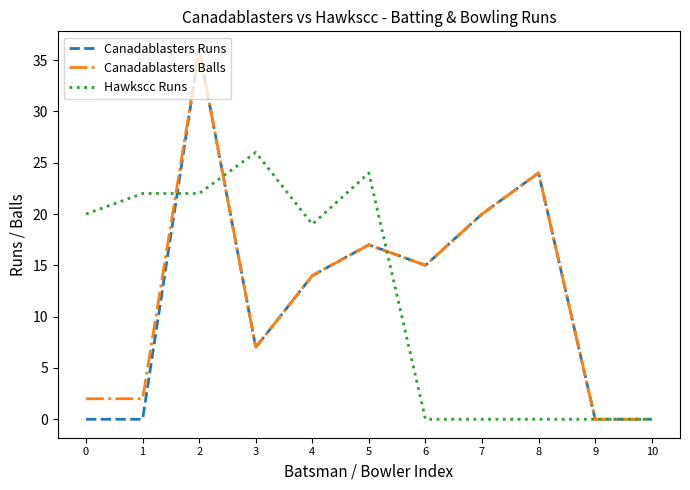

Rank the series at 0 from lowest to highest value.

Canadablasters Runs, Canadablasters Balls, Hawkscc Runs